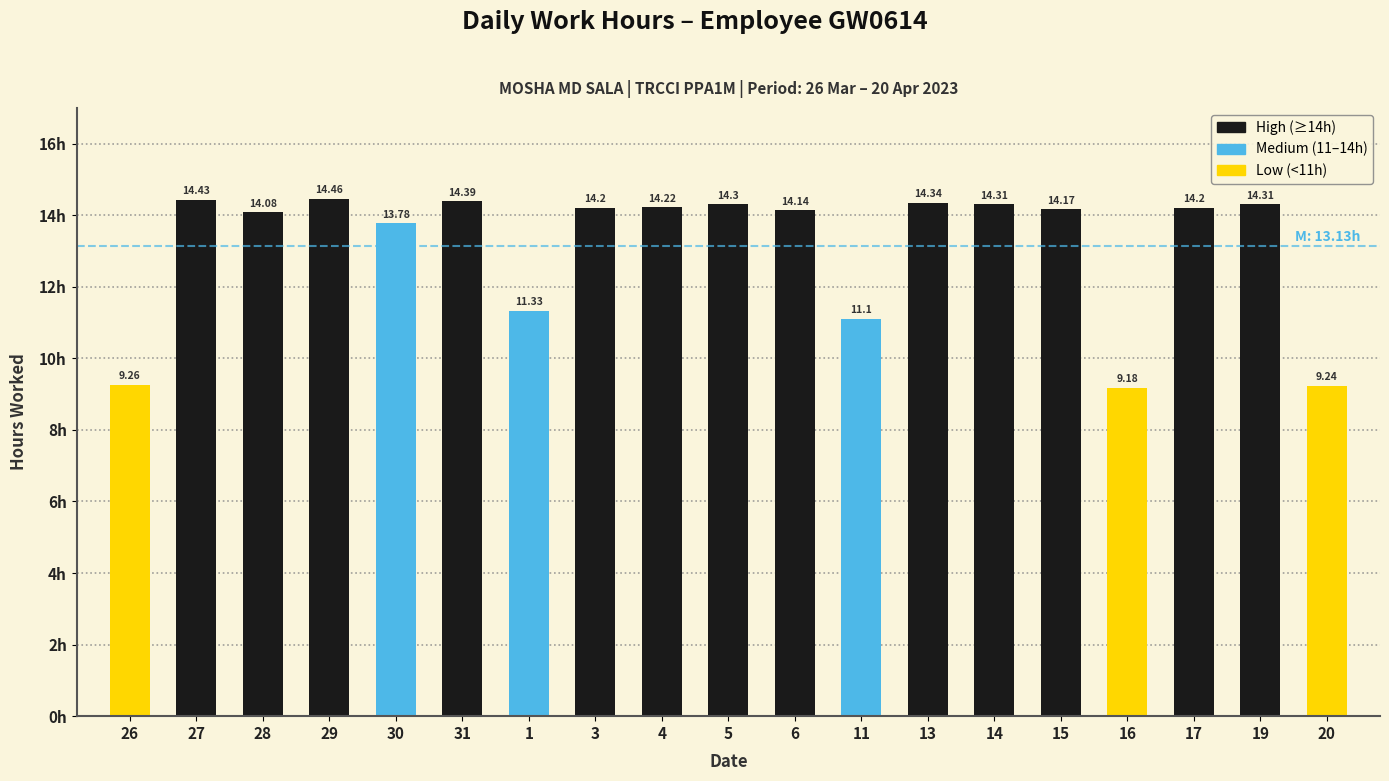

What is the average value?

13.1